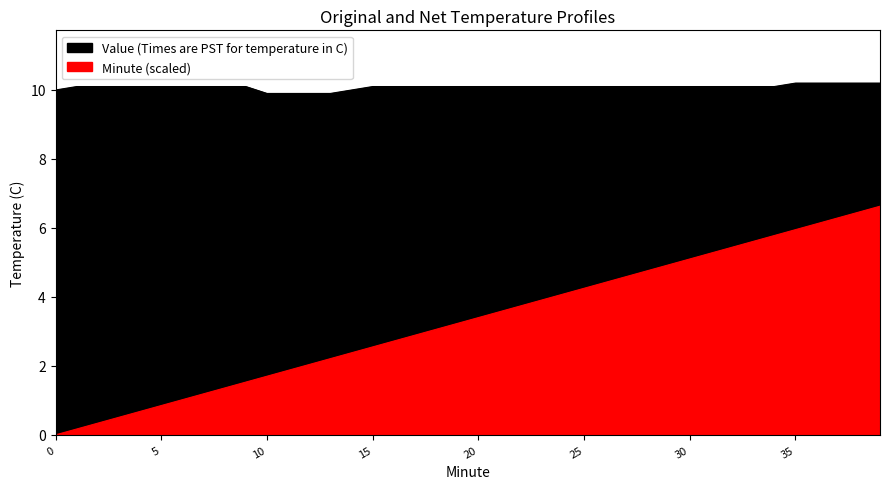

What is the value of the Value (Times are PST for temperature in C) point at the 38th from the left?

10.2